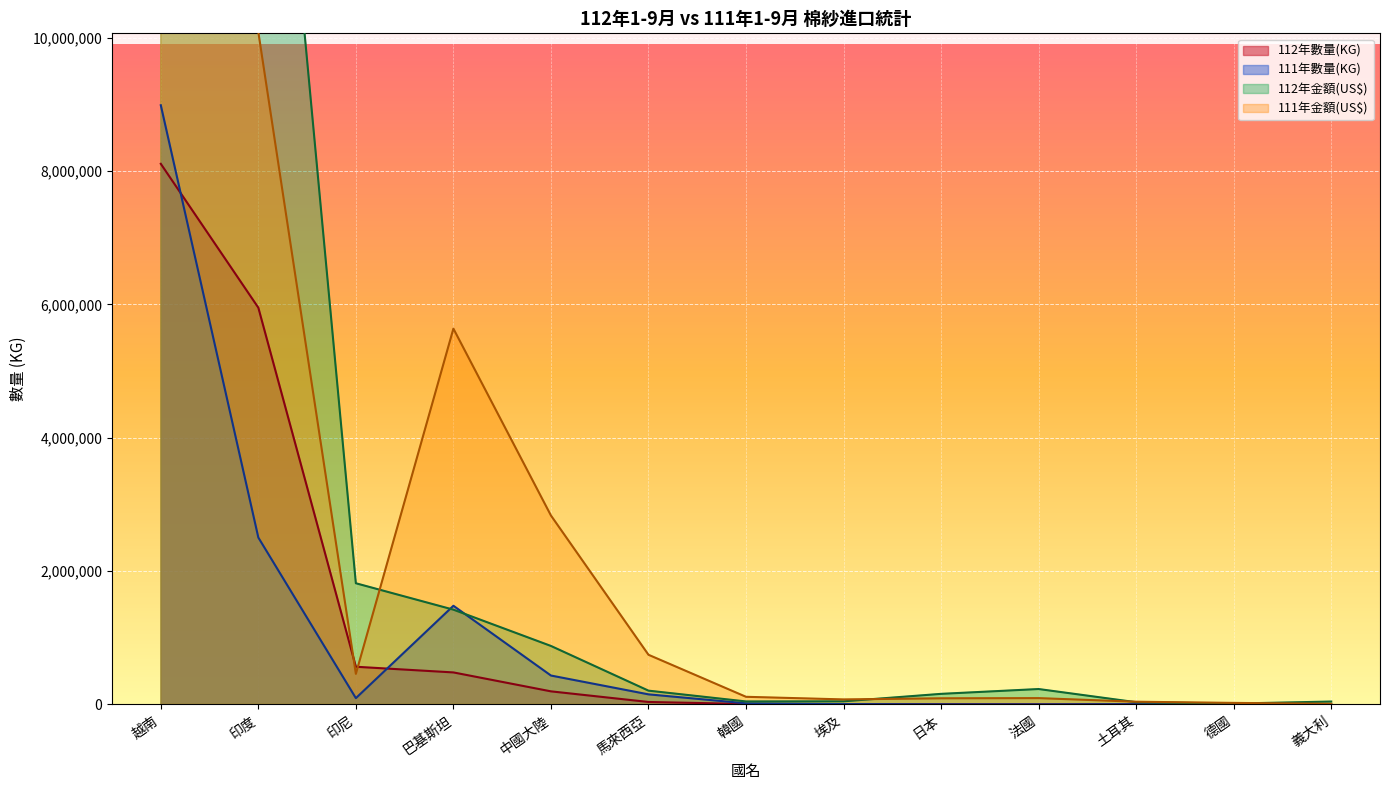

How many data points in 112年金額(US$) are above 206547?

6